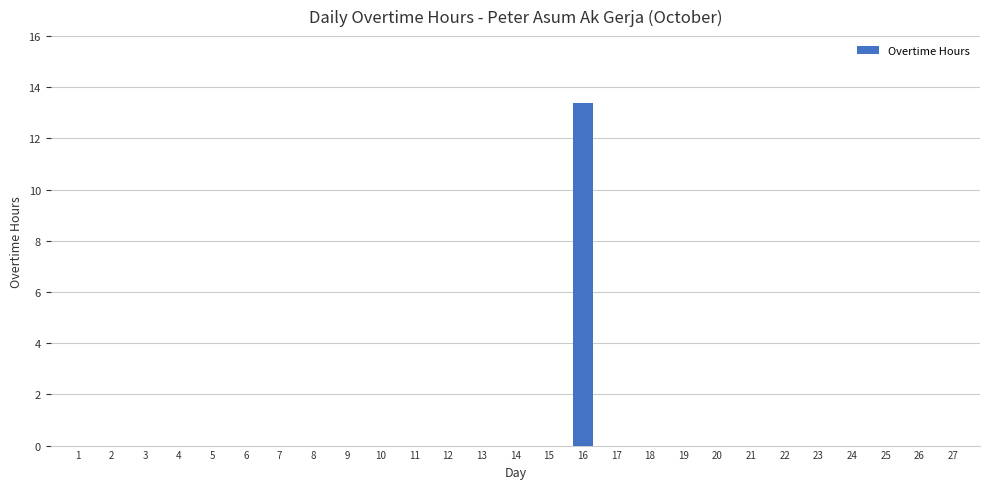

At which category does the chart reach its peak across all series?

16